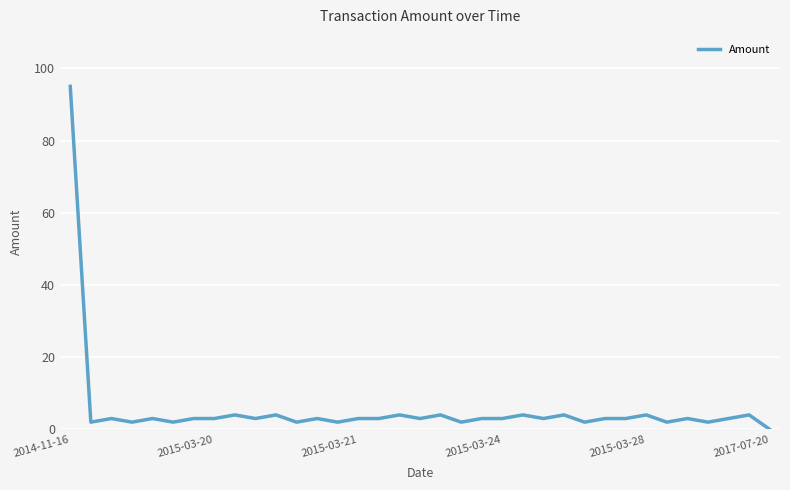

What is the difference between the maximum and minimum values?

95